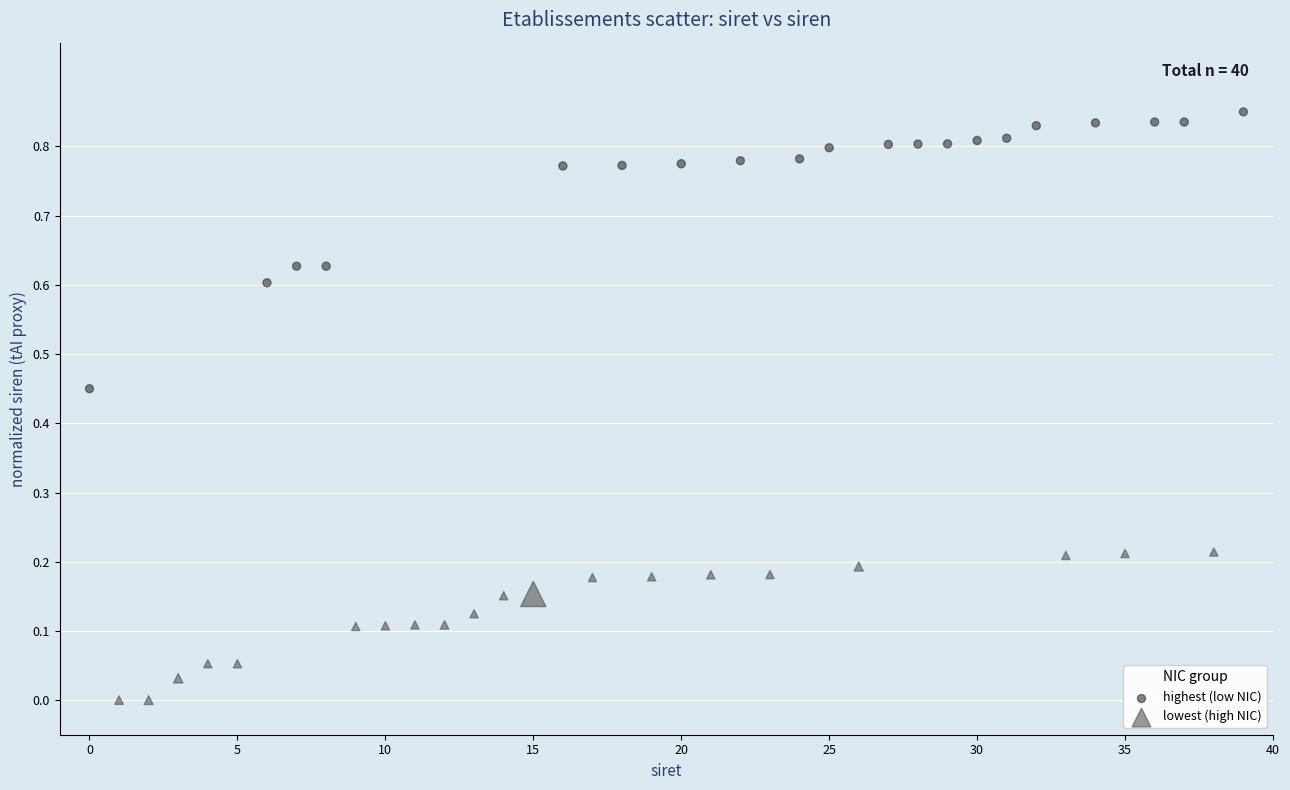

Which series contains the lowest Y value?

lowest (high NIC)